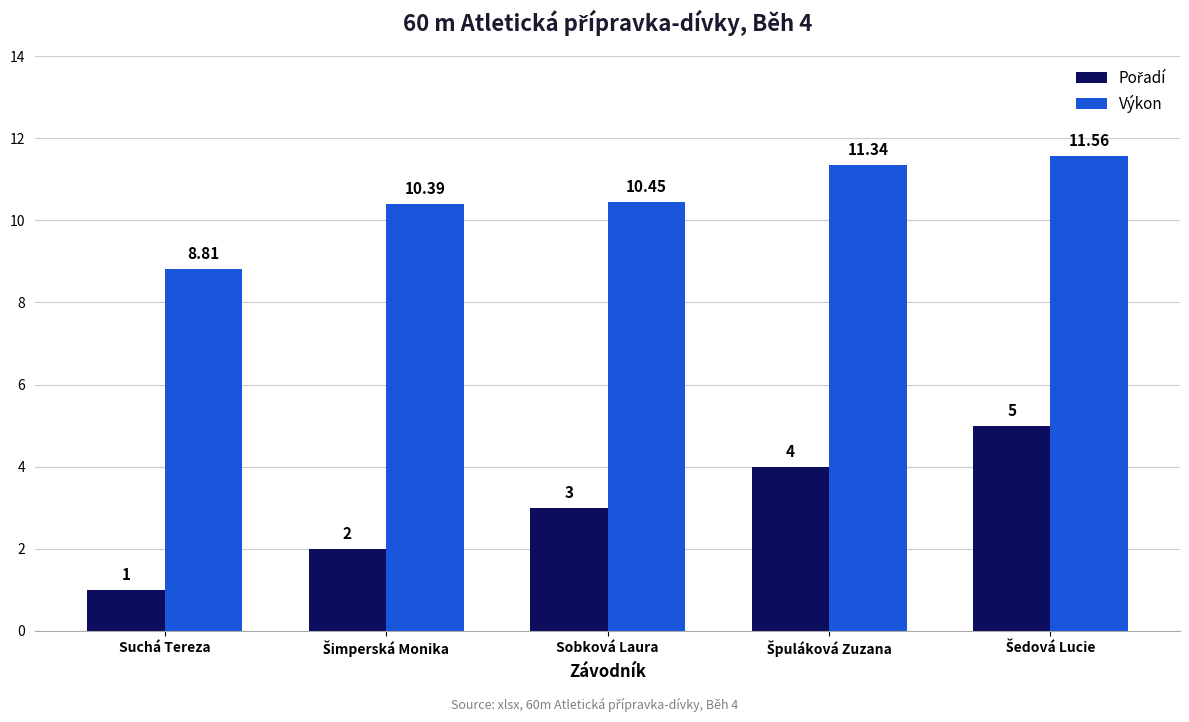

At how many categories does at least one series exceed 8?

5